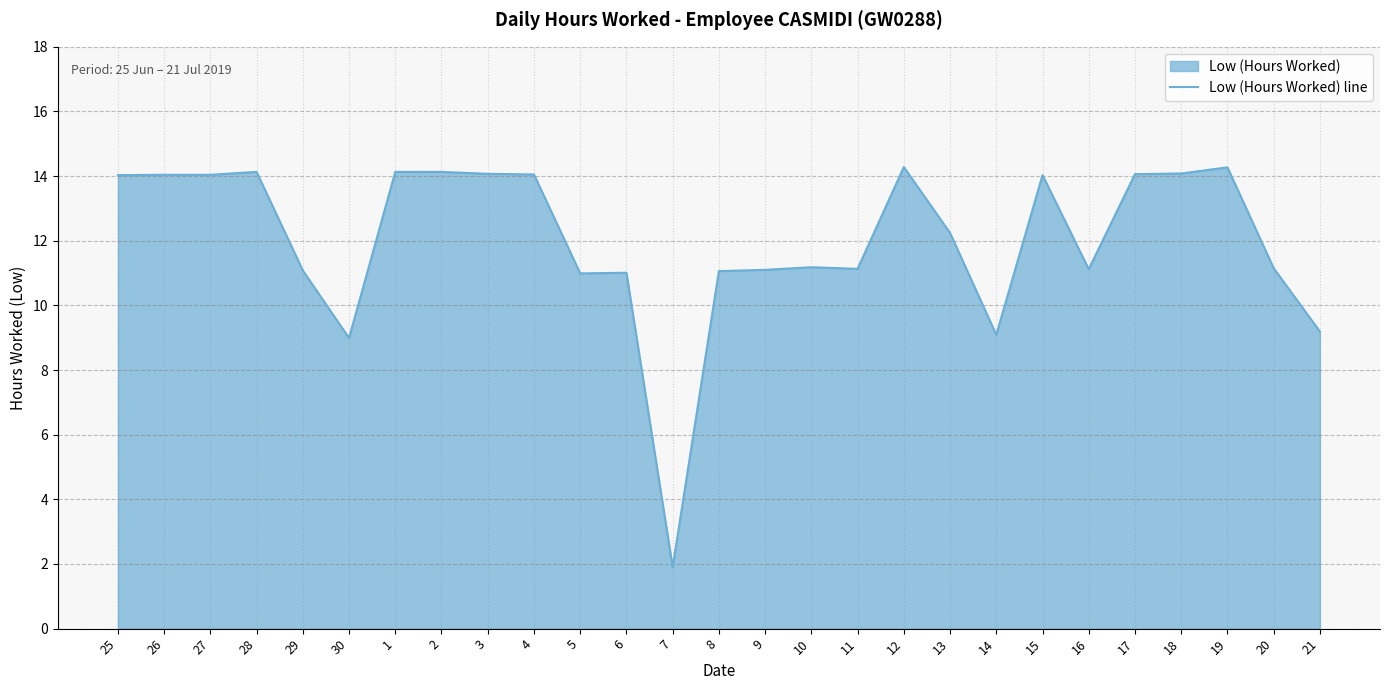

Reading left to right, transcribe all the data shown in this chart.

25=14.0	26=14.0	27=14.0	28=14.1	29=11.1	30=9.0	1=14.1	2=14.1	3=14.1	4=14.1	5=11.0	6=11.0	7=1.9	8=11.1	9=11.1	10=11.2	11=11.1	12=14.3	13=12.2	14=9.1	15=14.0	16=11.1	17=14.1	18=14.1	19=14.3	20=11.2	21=9.2